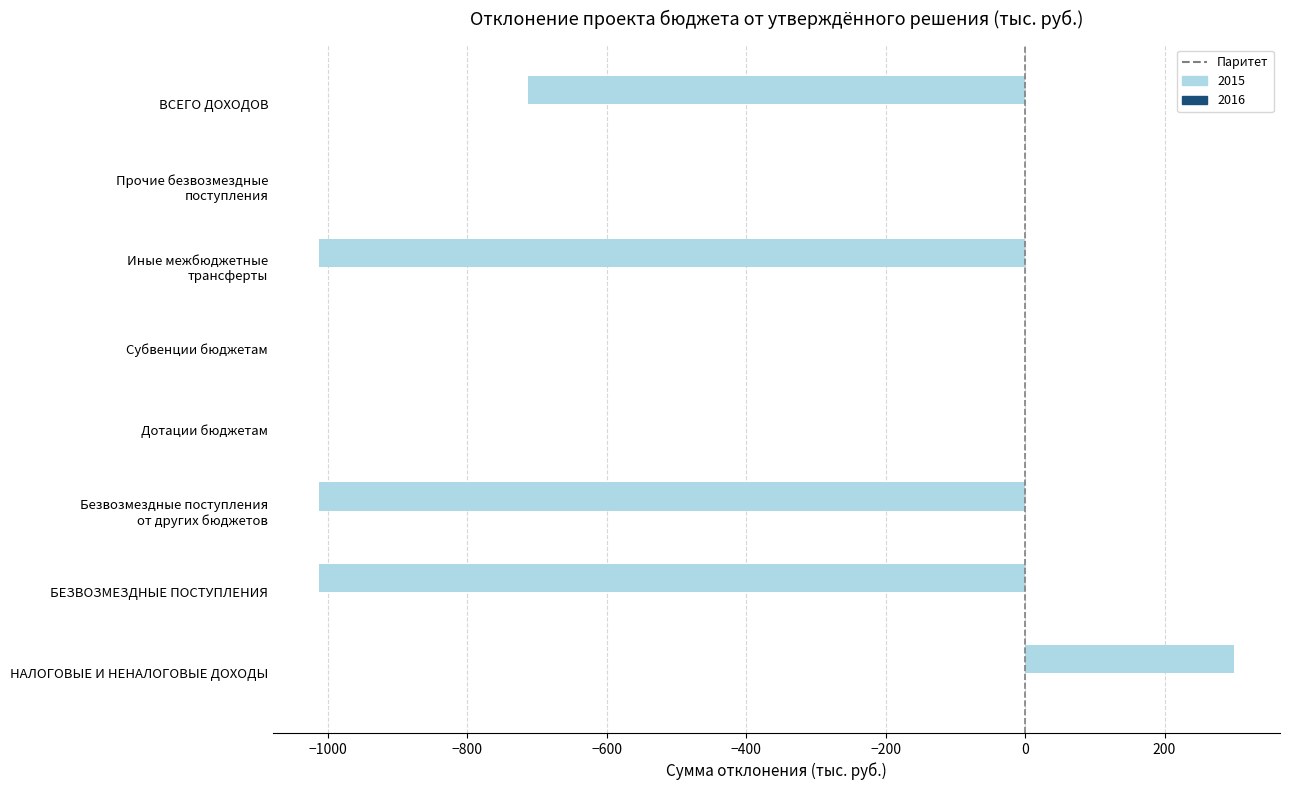

What is the sum of all values?

-3451.6